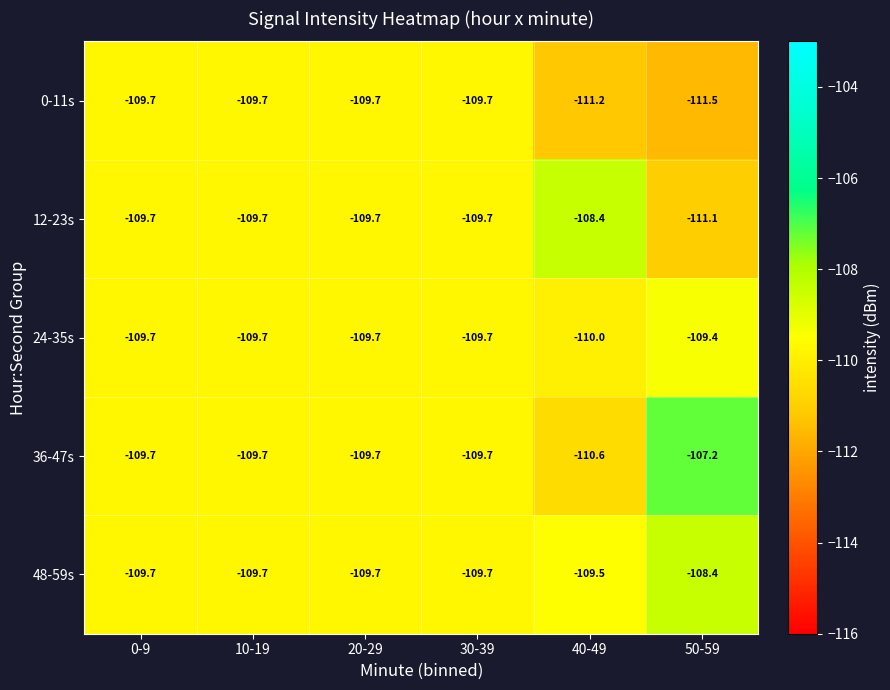

Which series has the largest total across all categories?

36-47s